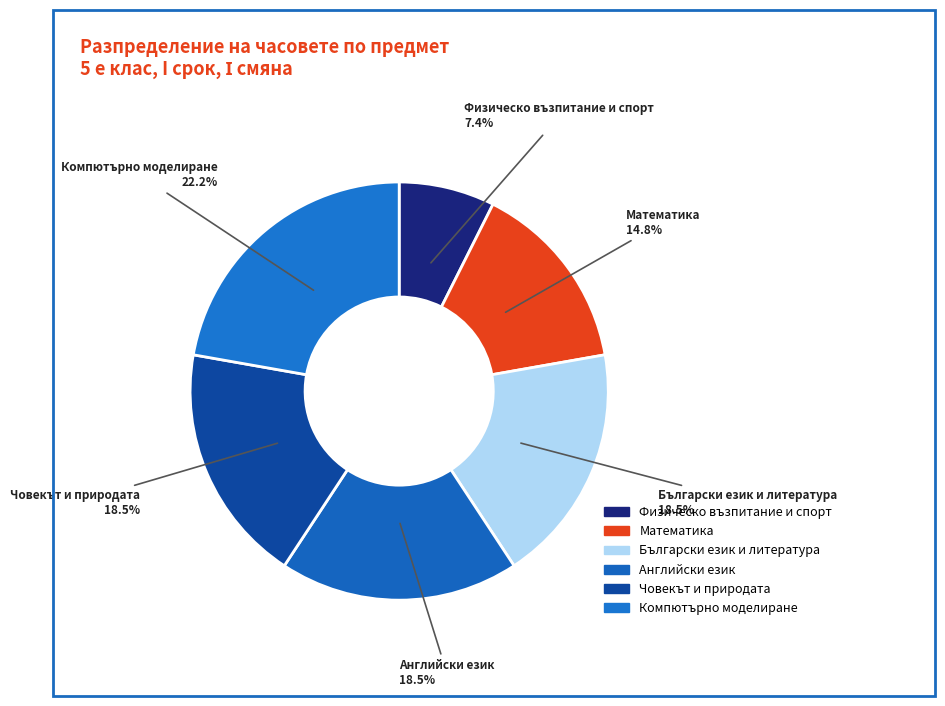

What percentage is NOT represented by Английски език?

81.5%